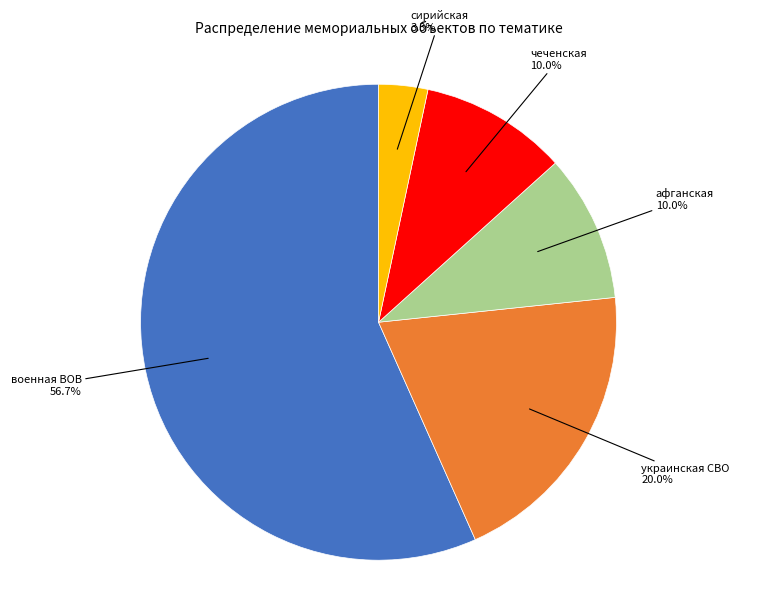

What portion of the pie excludes афганская?

90.0%